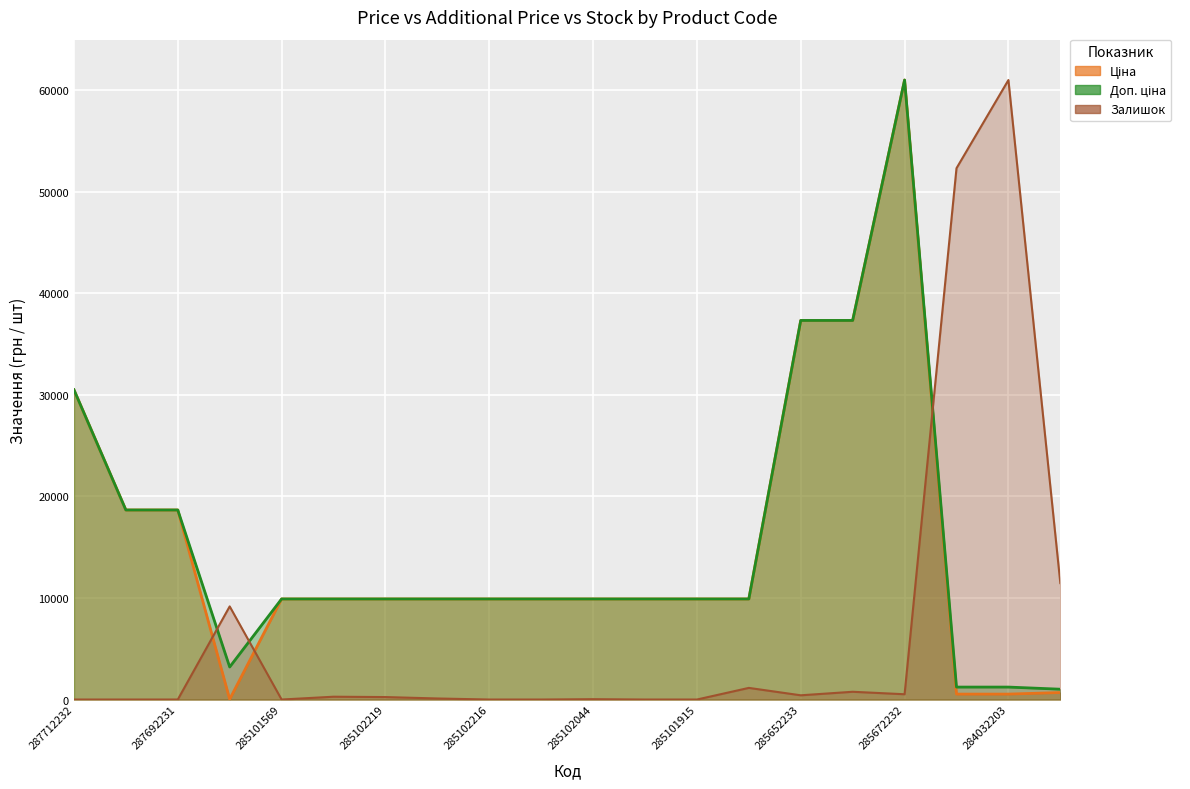

How many data points in Доп. ціна are above 9908?

16